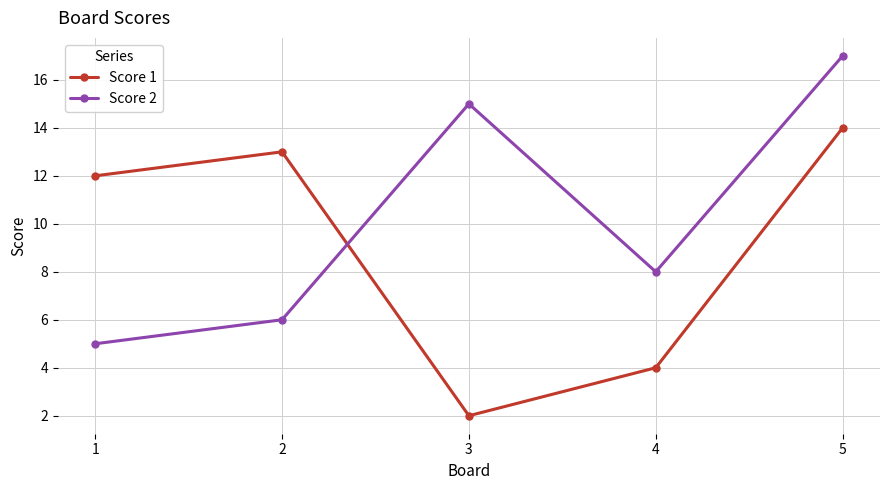

The value of Score 2 at 3 is 15. True or false?

True